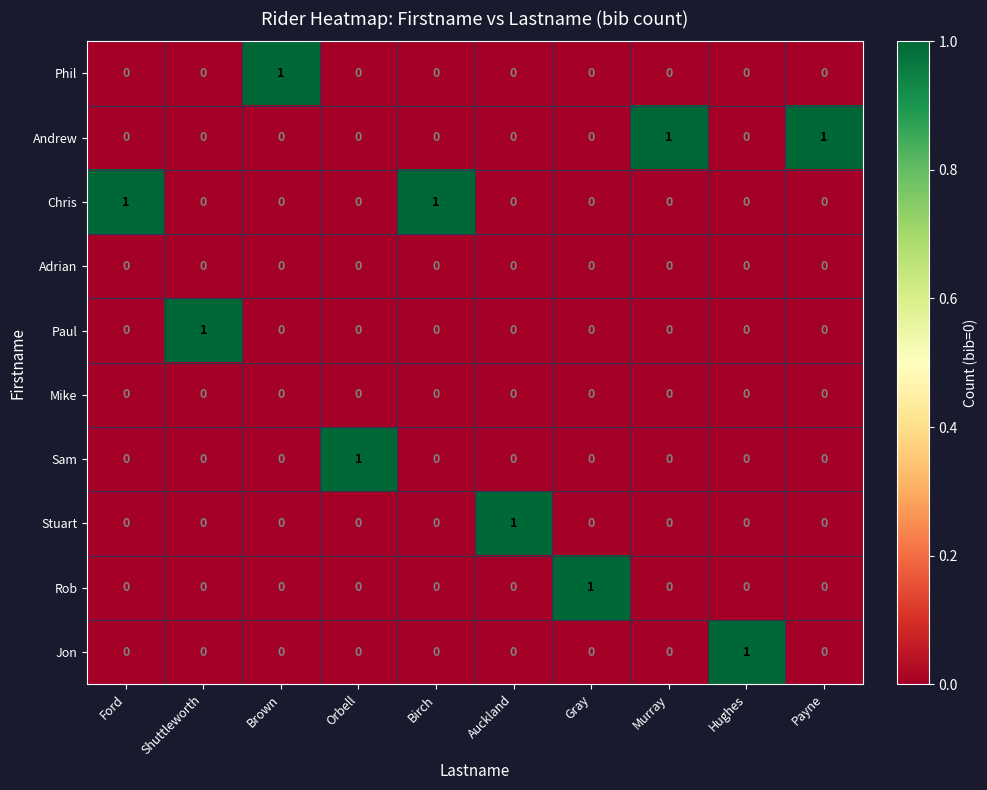

The Jon series shows 0 at Shuttleworth. True or false?

True